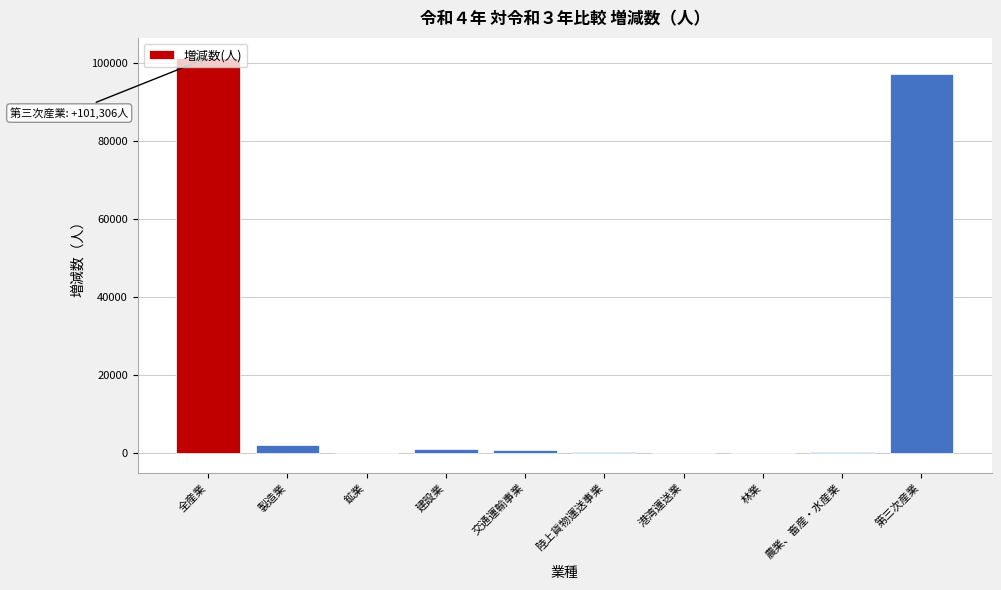

What is the ratio of the value at 第三次産業 to the value at 全産業?

1.0